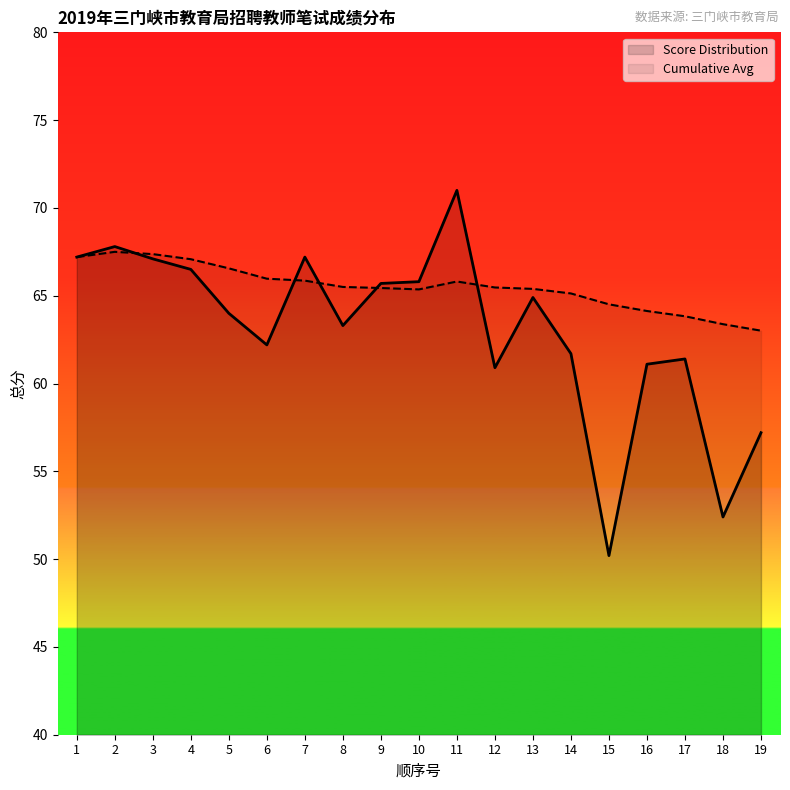

What is the value of the Score Distribution point at the 4th from the left?

66.5